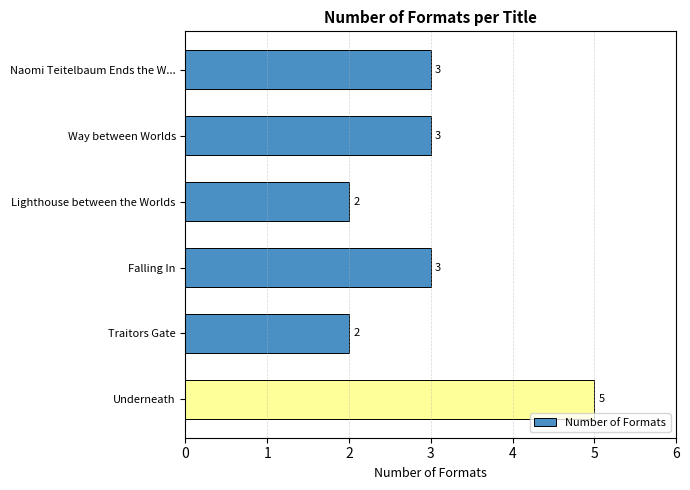

What position from the bottom is Traitors Gate?

2